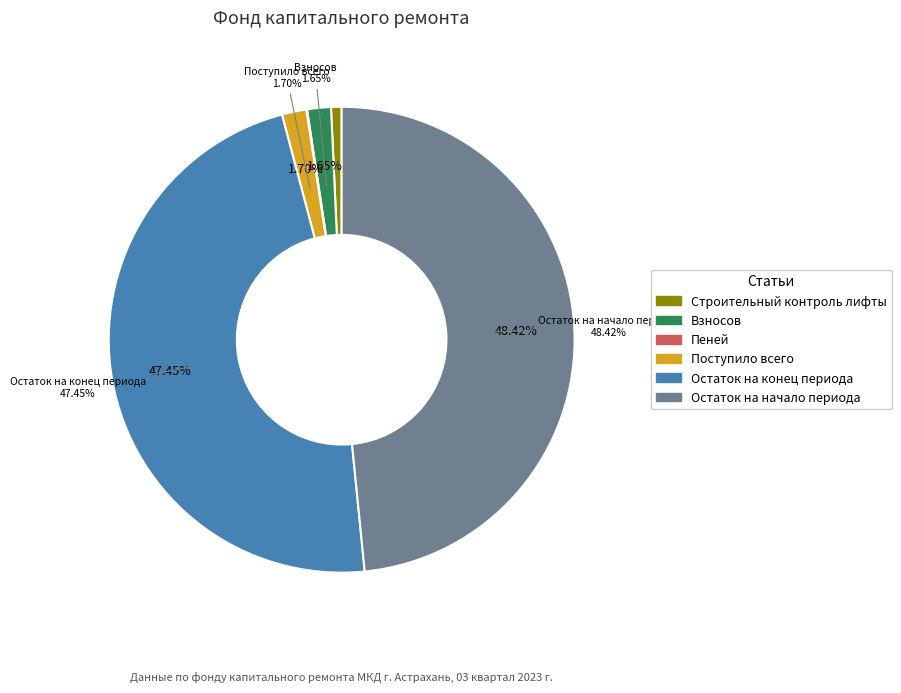

How many segments does this pie chart have?

6